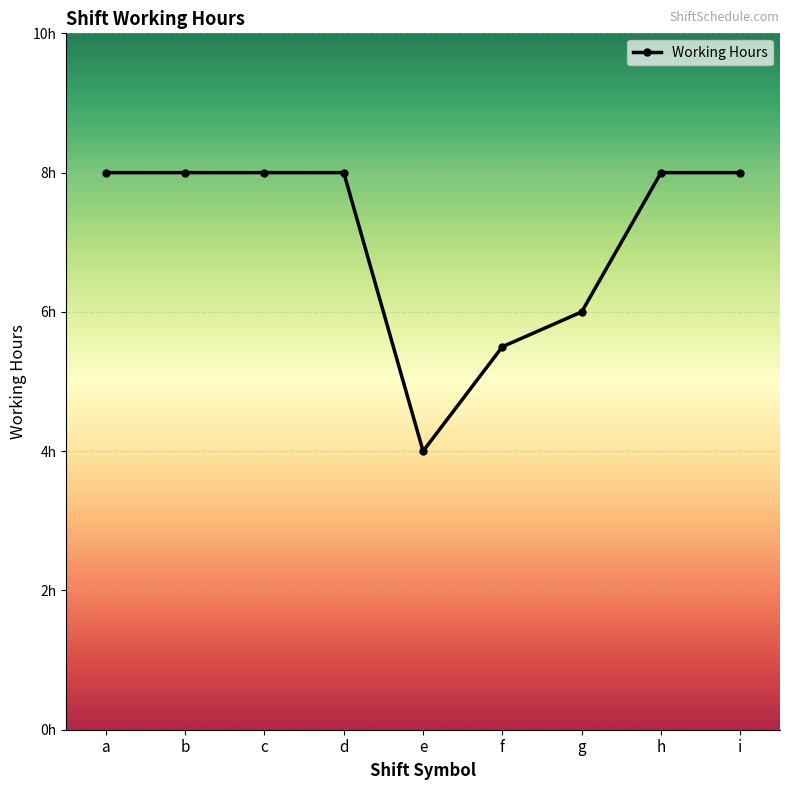

What is the greatest value displayed?

8.0